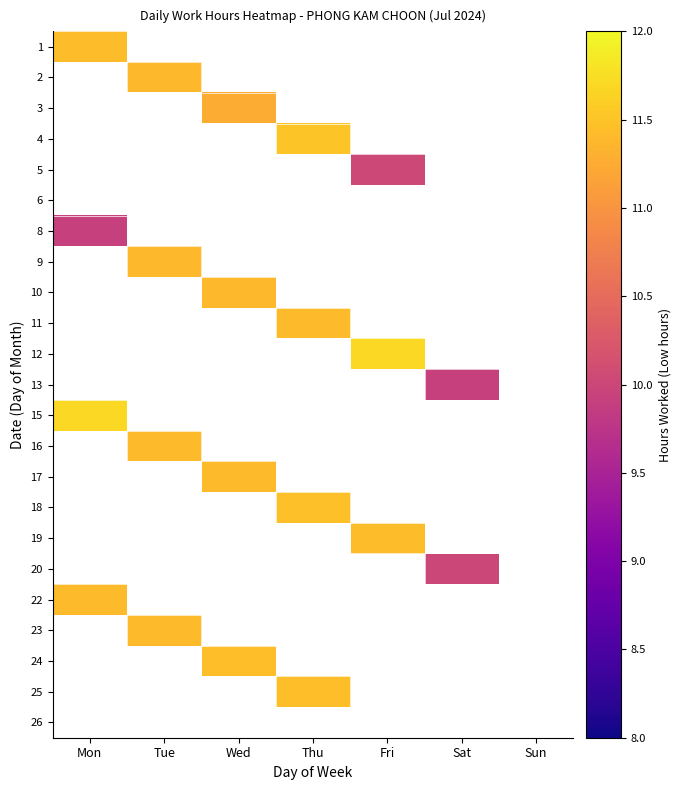

At how many categories does at least one series exceed 11?

5